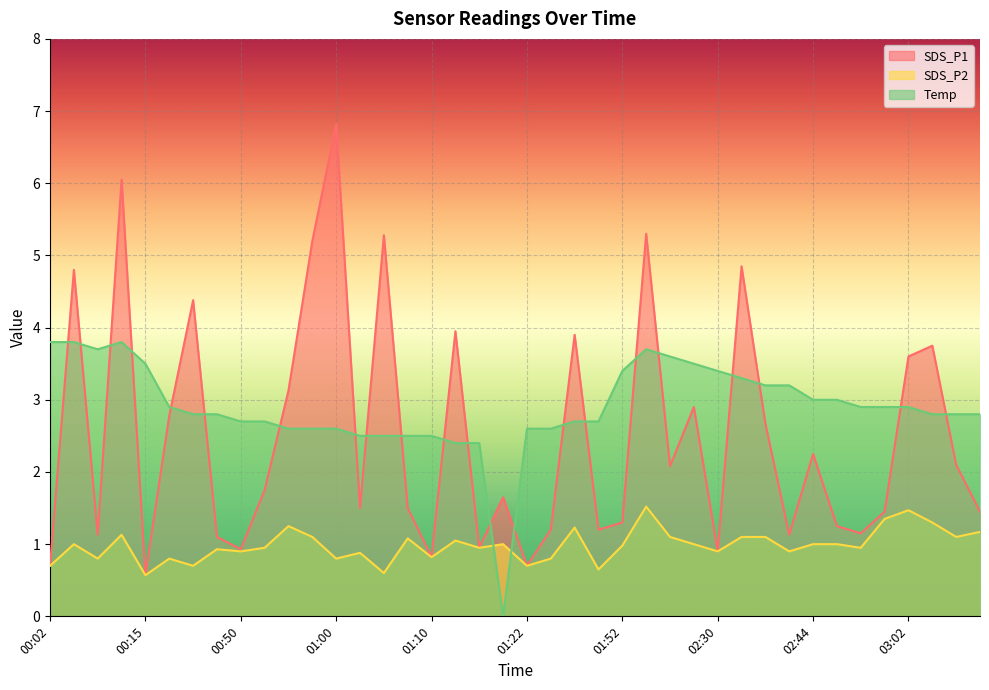

At which category does Temp reach its first local peak?

00:09